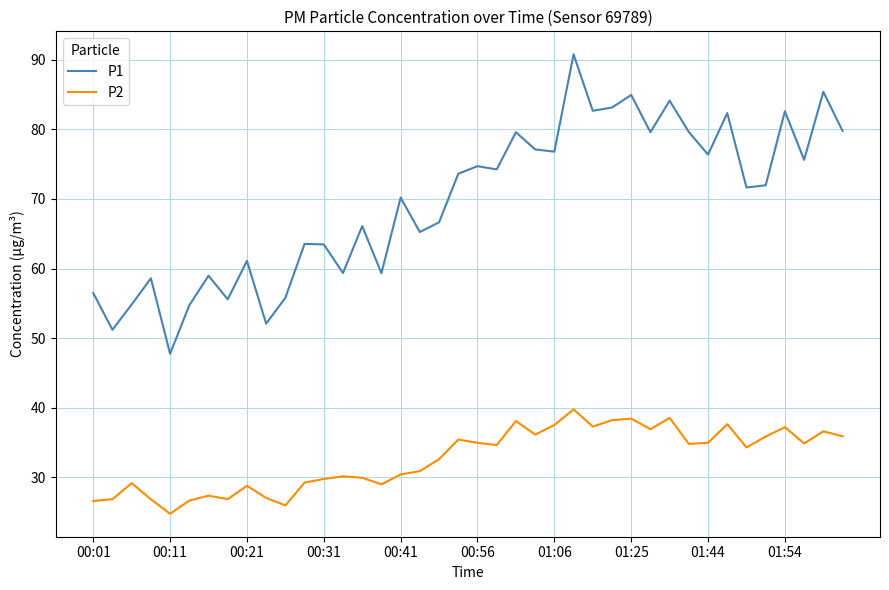

Which series has the widest spread of values?

P1